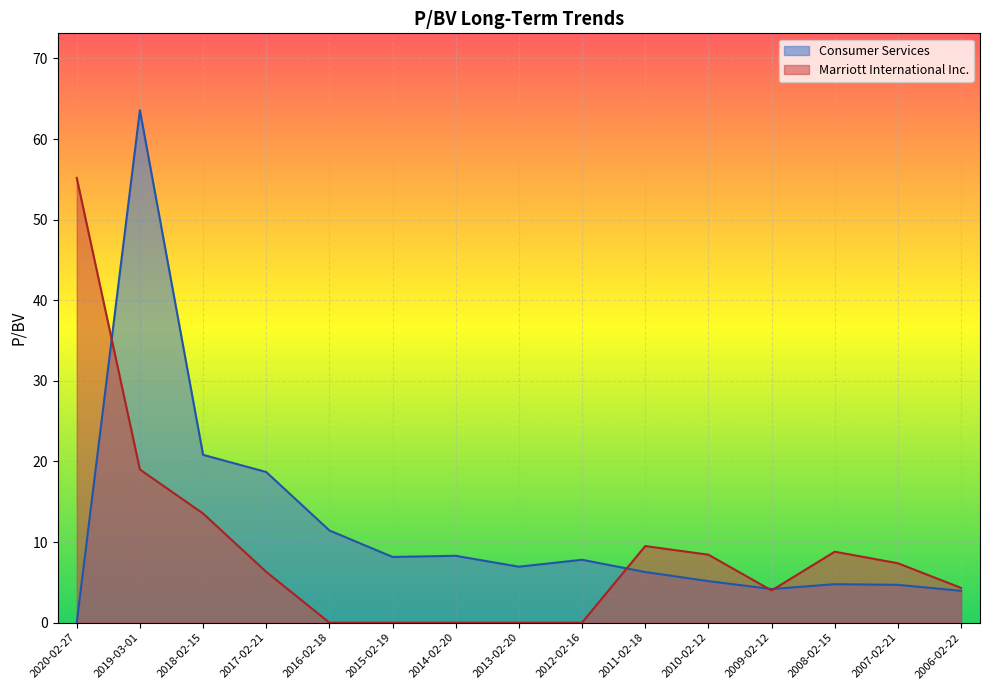

At how many categories does at least one series exceed 2?

15